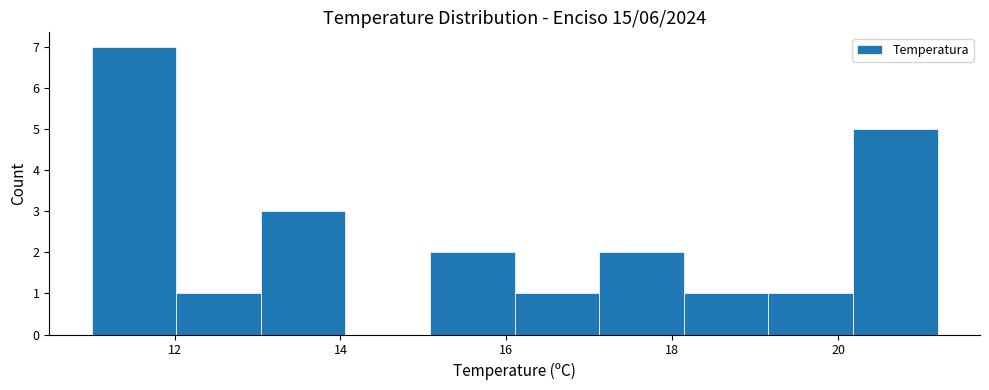

Reading left to right, list every bar in this chart as the range it spans on the x-axis followed by its height. Neither the bar edges nor the heights are printed on the chart, so give them approximately, as read against the axes.

11.00 to 12.02: 7
12.02 to 13.04: 1
13.04 to 14.06: 3
14.06 to 15.08: 0
15.08 to 16.10: 2
16.10 to 17.12: 1
17.12 to 18.14: 2
18.14 to 19.16: 1
19.16 to 20.18: 1
20.18 to 21.20: 5